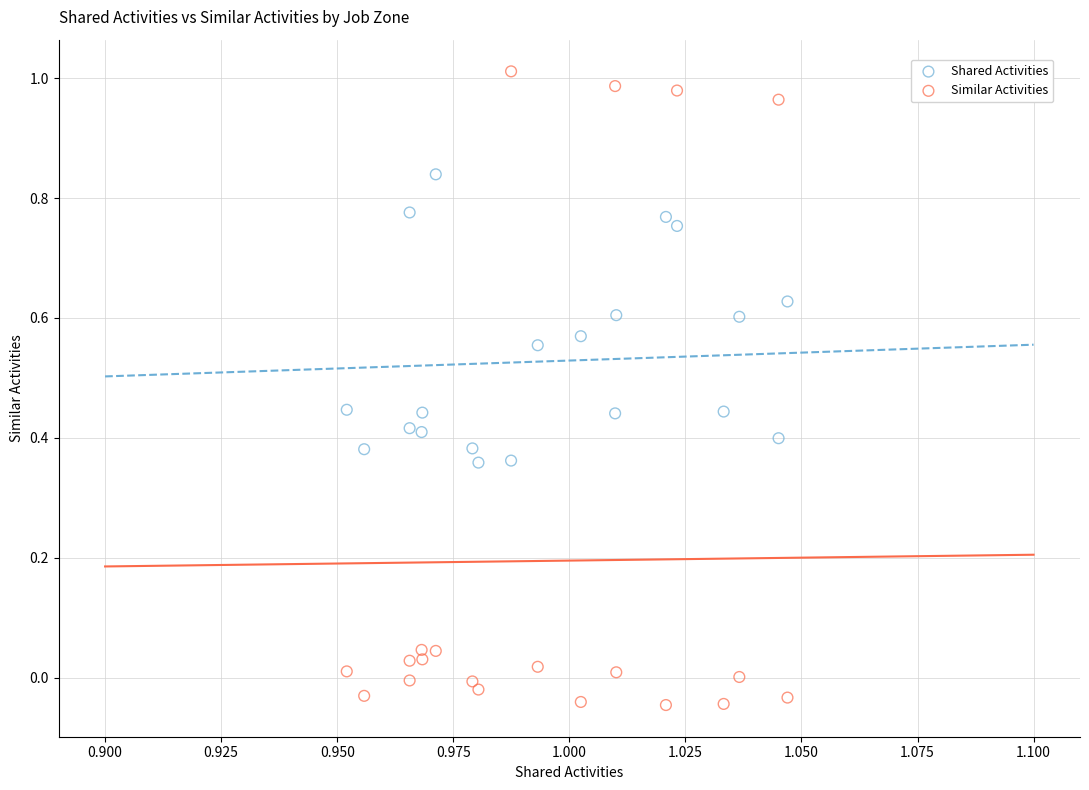

What are all the series names shown in the legend?

Shared Activities, Similar Activities